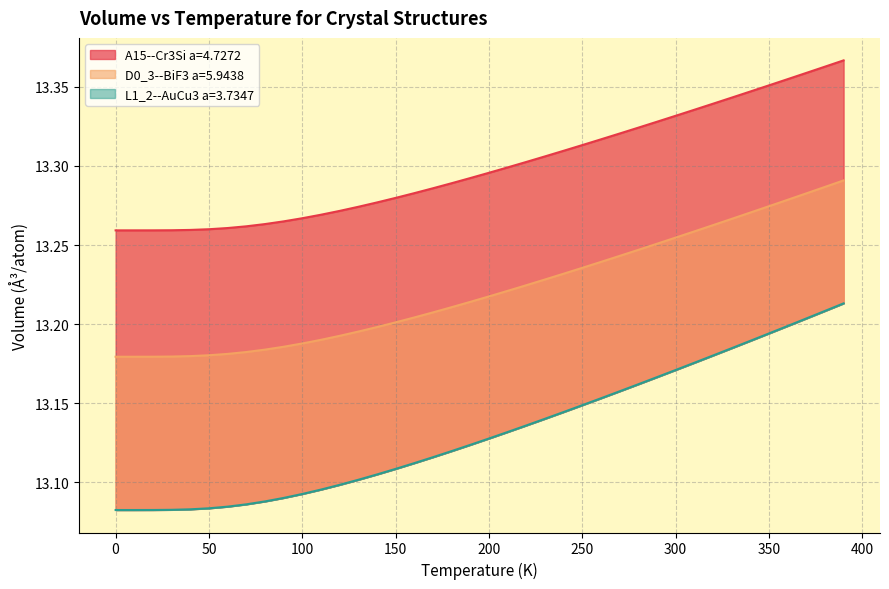

Does the chart display data point markers on the line(s)?

No